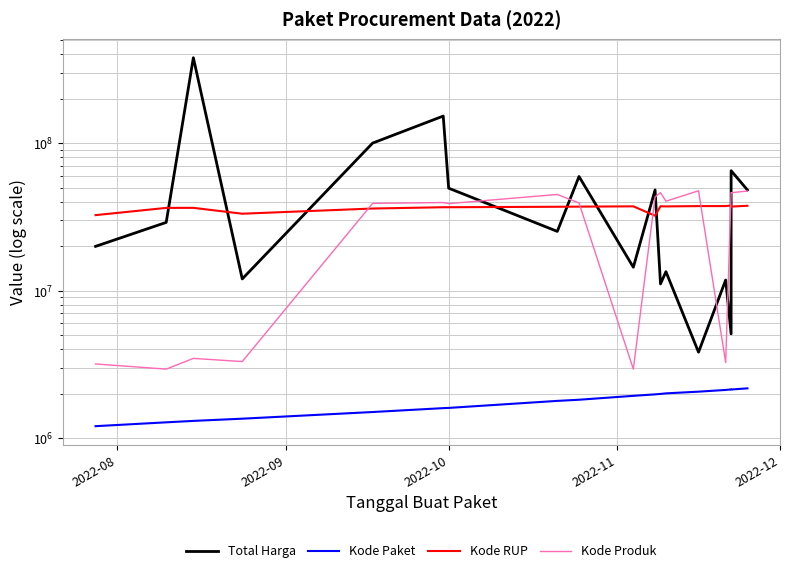

What is the maximum value shown in the chart?

379075000